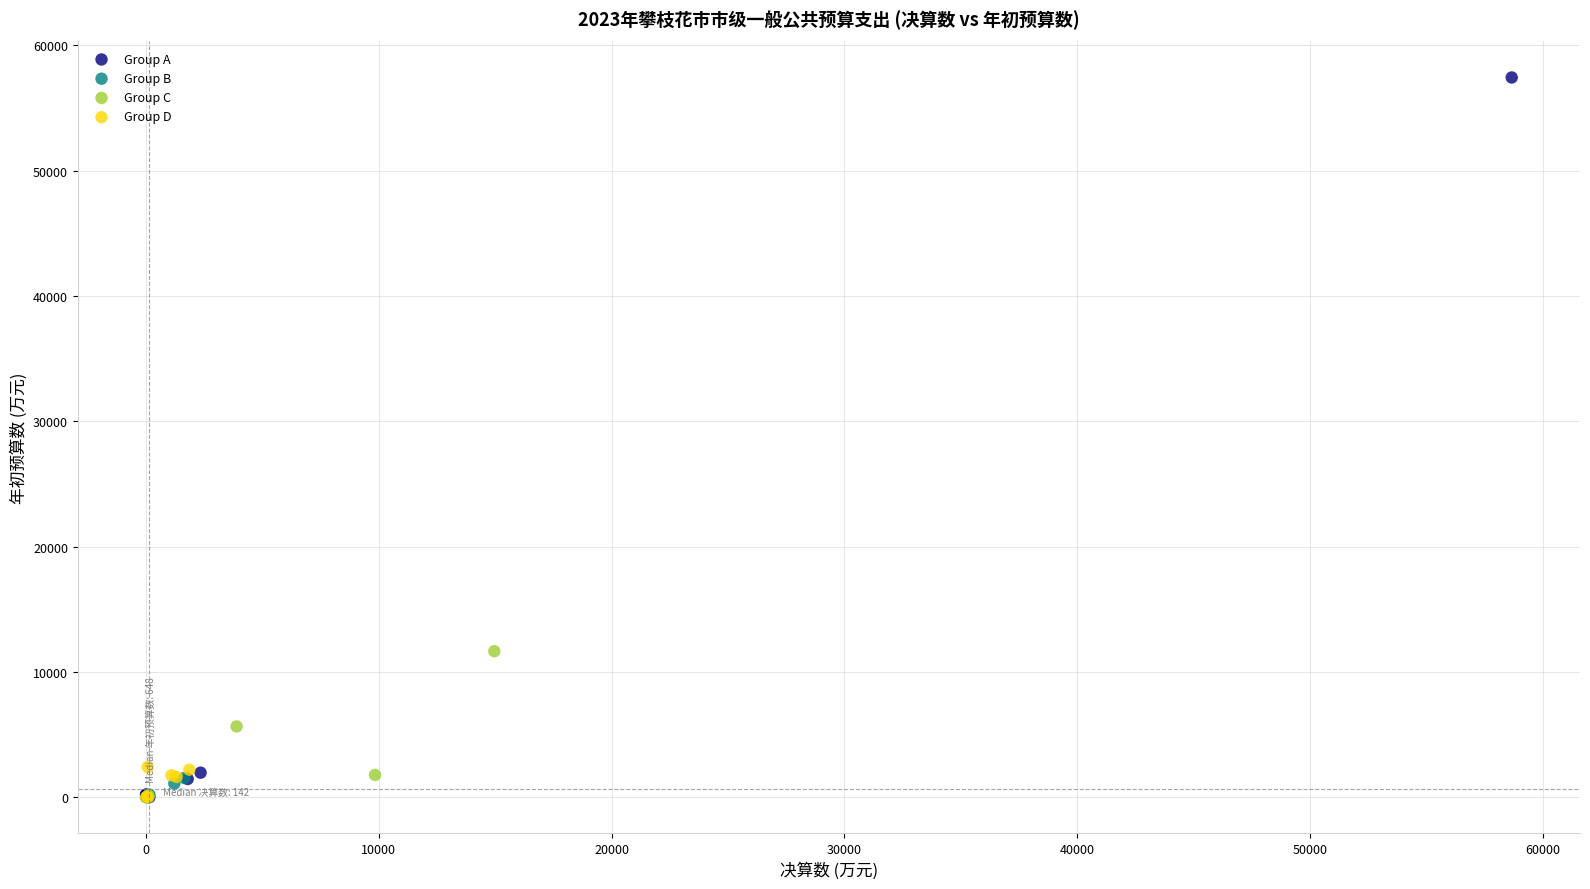

Which series reaches the maximum Y coordinate?

Group A